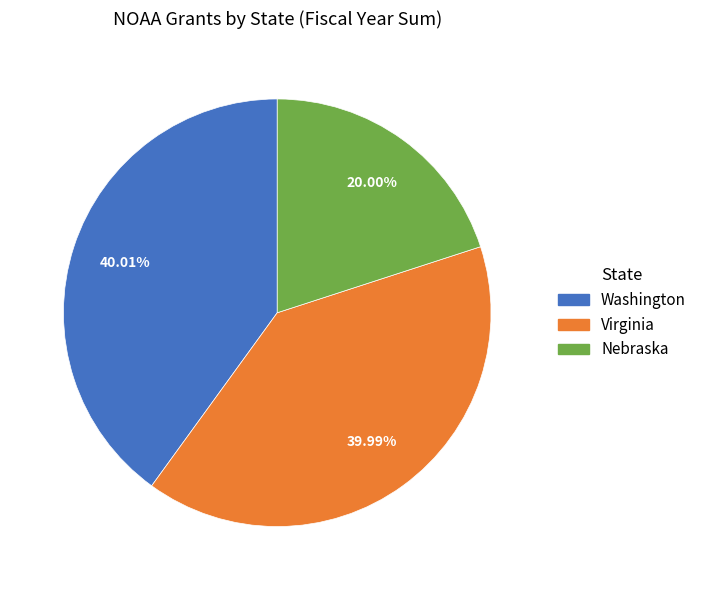

Is there any slice that represents more than half of the pie?

No